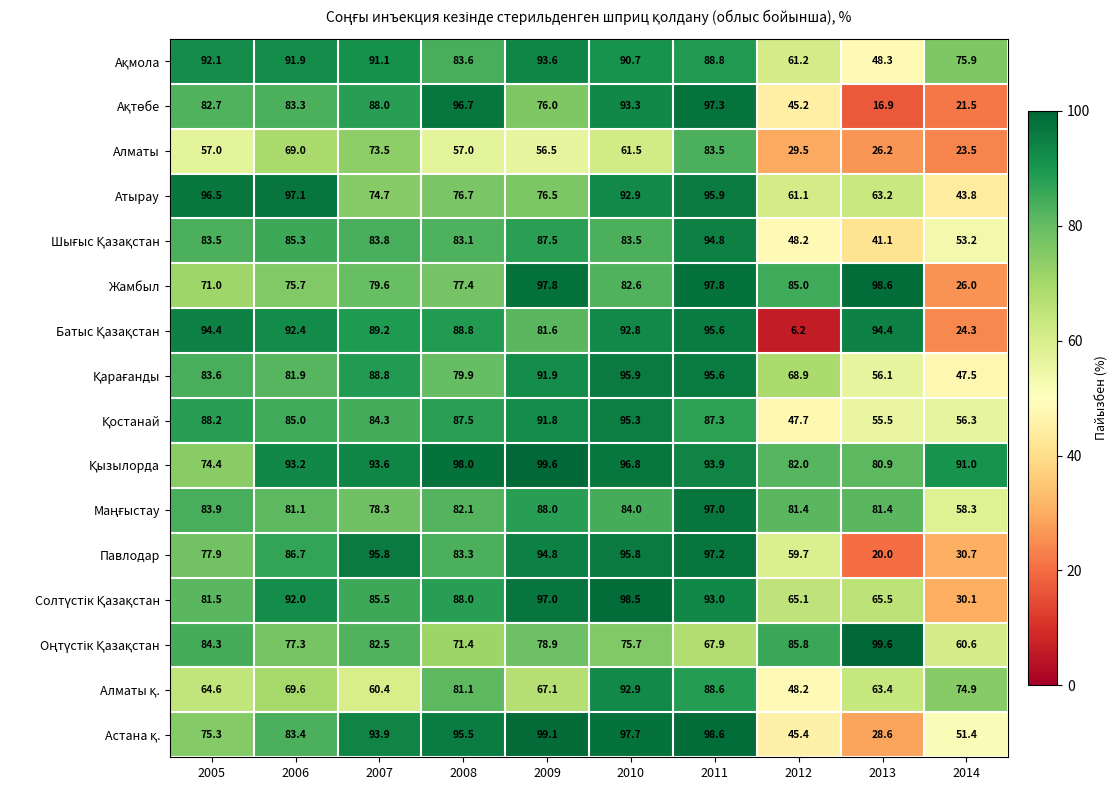

At which category is the sum across all series the highest?

2011